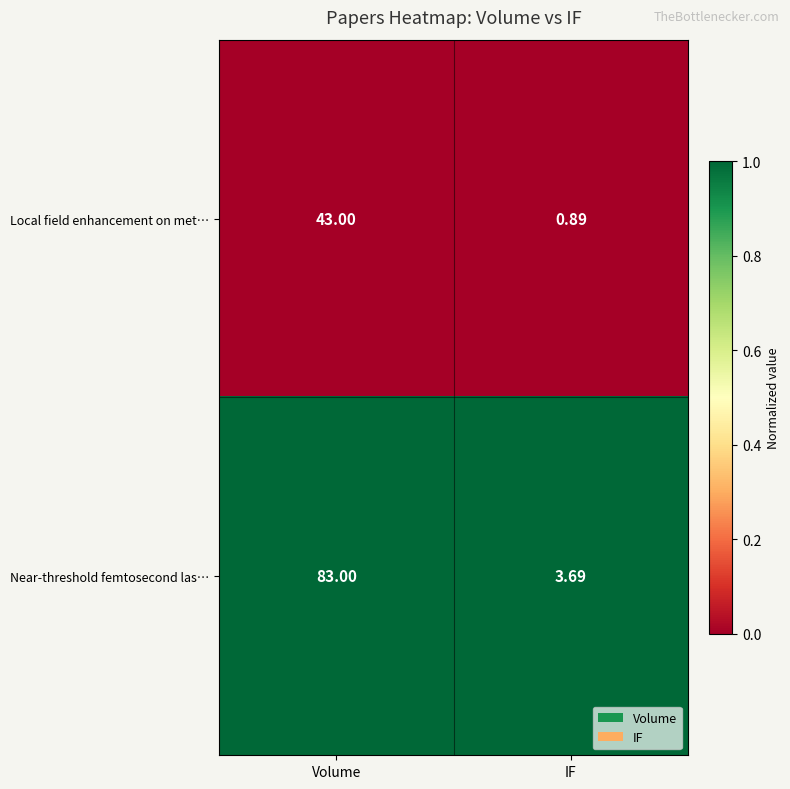

At which category is the sum across all series the highest?

Volume